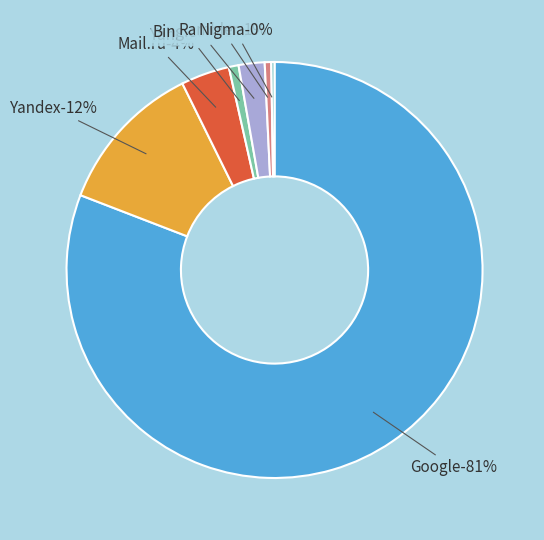

To the nearest percent, what is the difference between the largest and smallest slice percentages?

81%